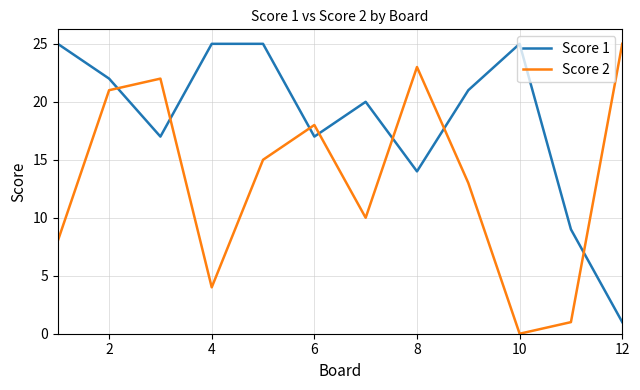

Count the number of data series in this chart.

2